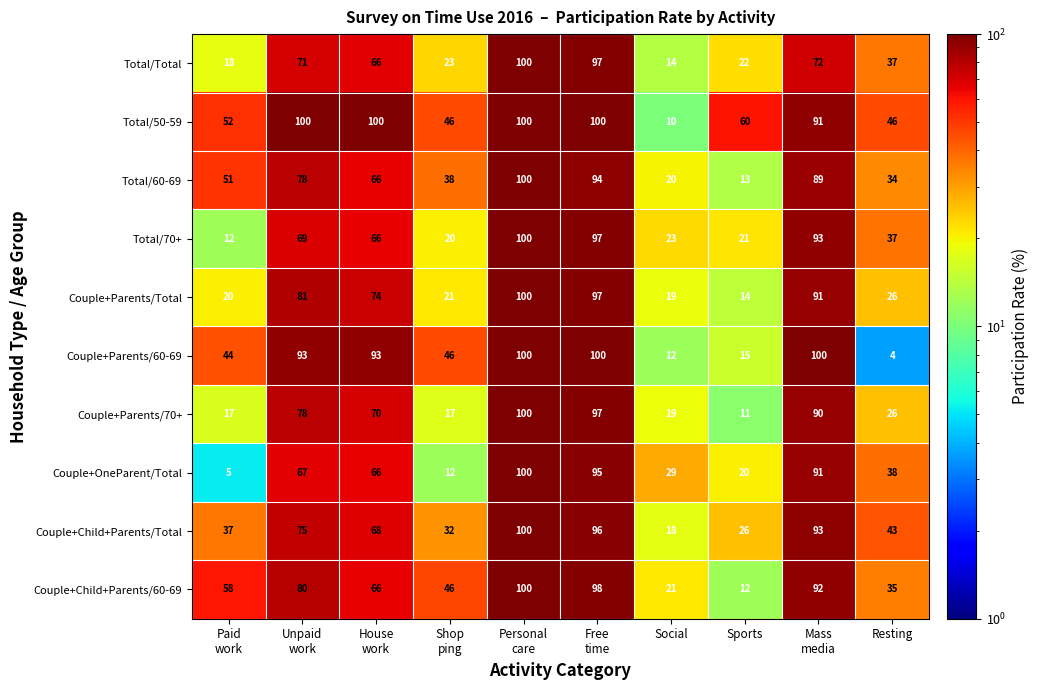

At how many categories does at least one series exceed 13?

10